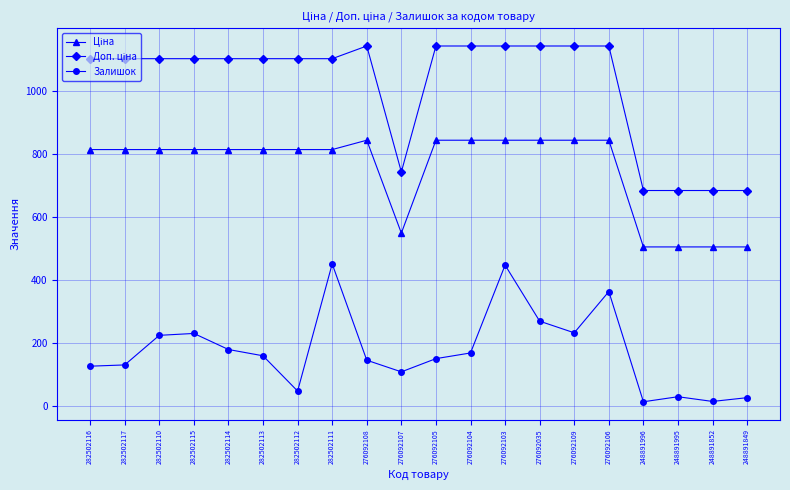

What position from the left is 248891996?

17